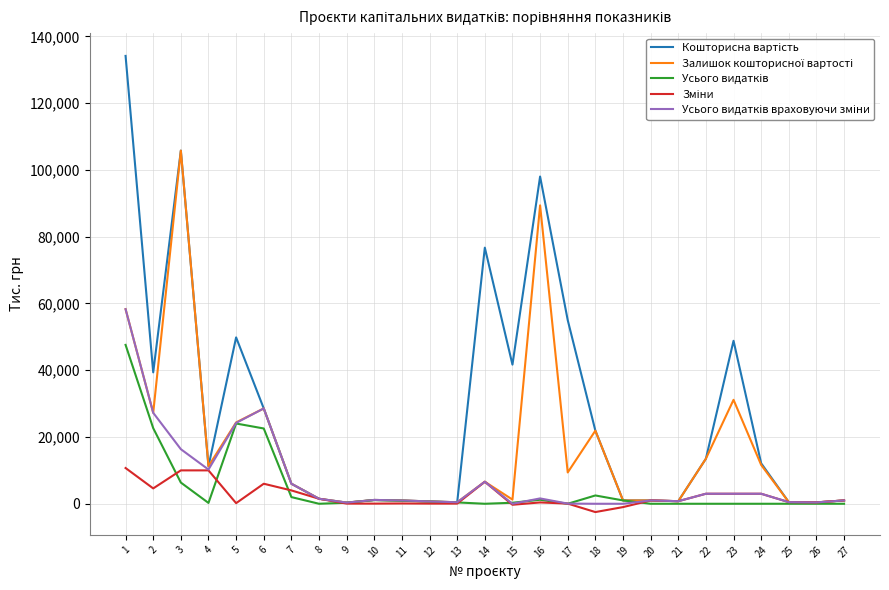

What is the maximum value shown in the chart?

134159.8